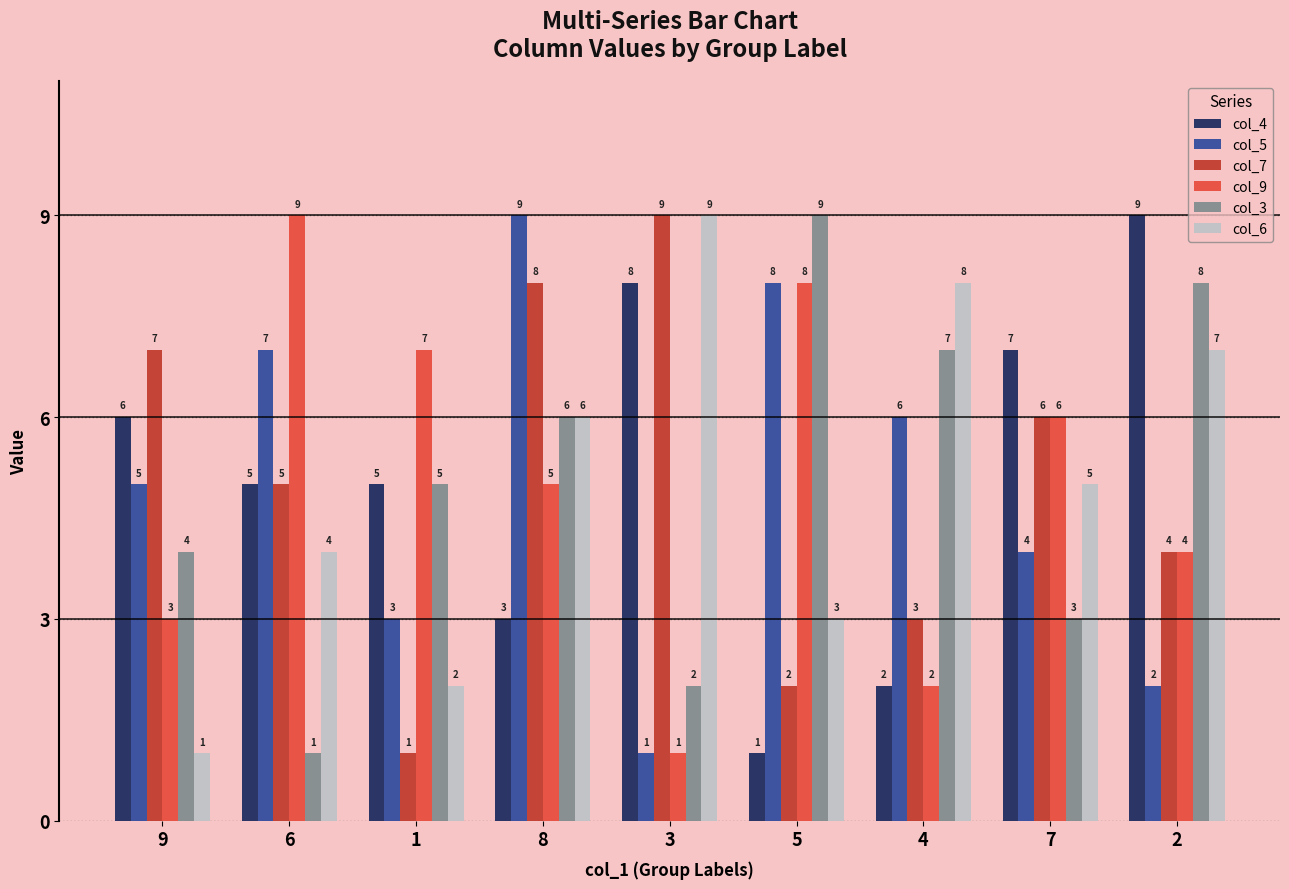

Reading left to right, what are all the values shown in this chart?

col_4: 6	5	5	3	8	1	2	7	9
col_5: 5	7	3	9	1	8	6	4	2
col_7: 7	5	1	8	9	2	3	6	4
col_9: 3	9	7	5	1	8	2	6	4
col_3: 4	1	5	6	2	9	7	3	8
col_6: 1	4	2	6	9	3	8	5	7